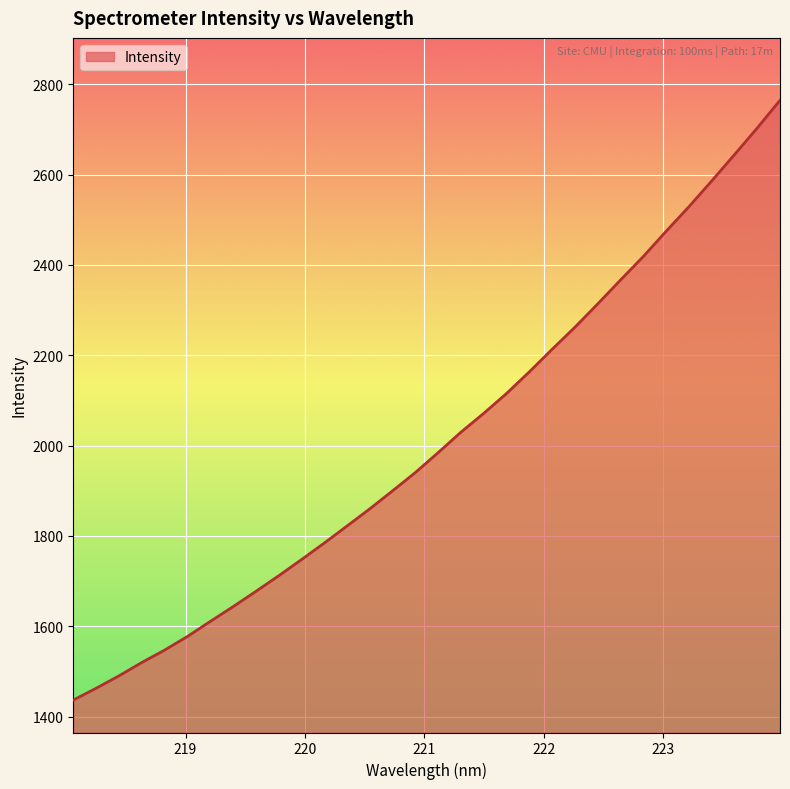

What is the maximum value shown in the chart?

2764.7